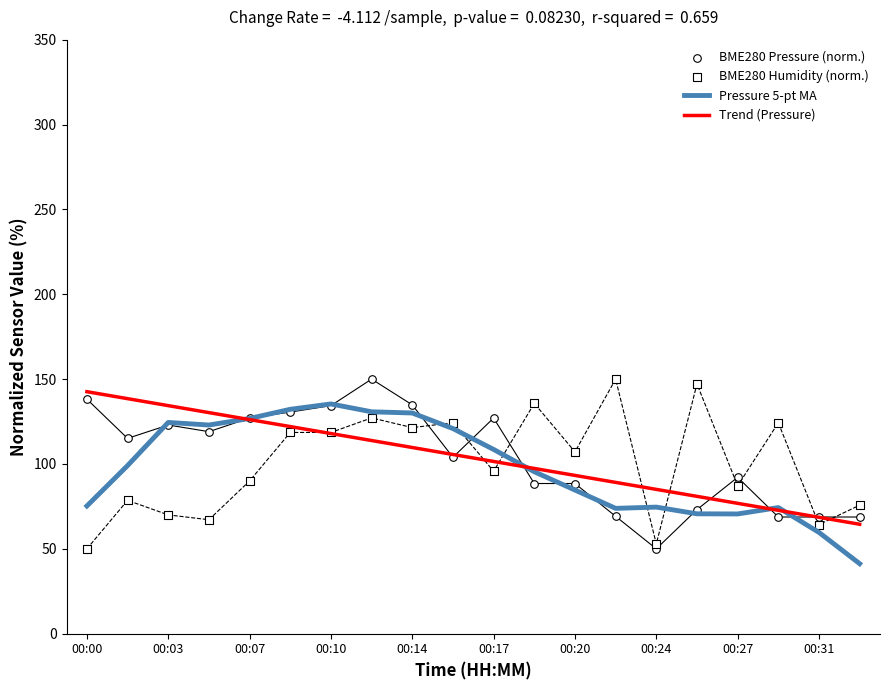

The Trend (Pressure) series shows 156.7 at 00:10. True or false?

False